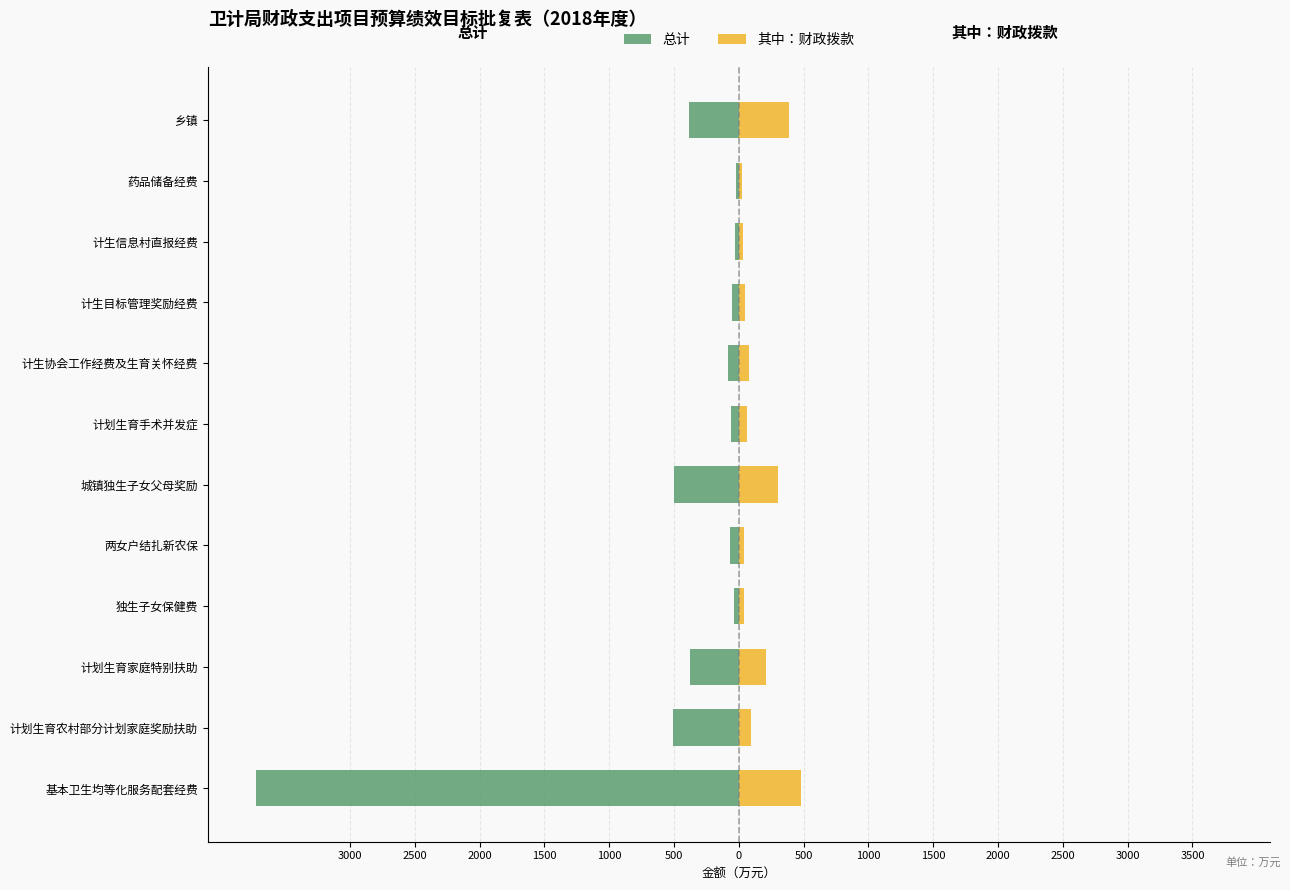

What is the maximum value shown in the chart?

480.0